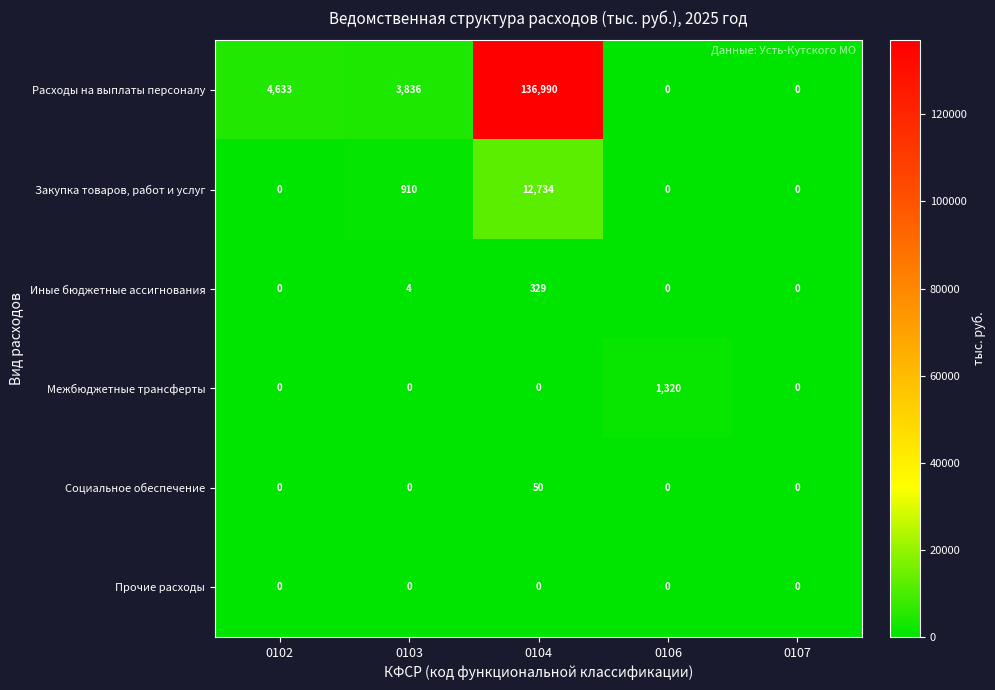

List the series in order of their peak value, highest first.

Расходы на выплаты персоналу, Закупка товаров, работ и услуг, Межбюджетные трансферты, Иные бюджетные ассигнования, Социальное обеспечение, Прочие расходы